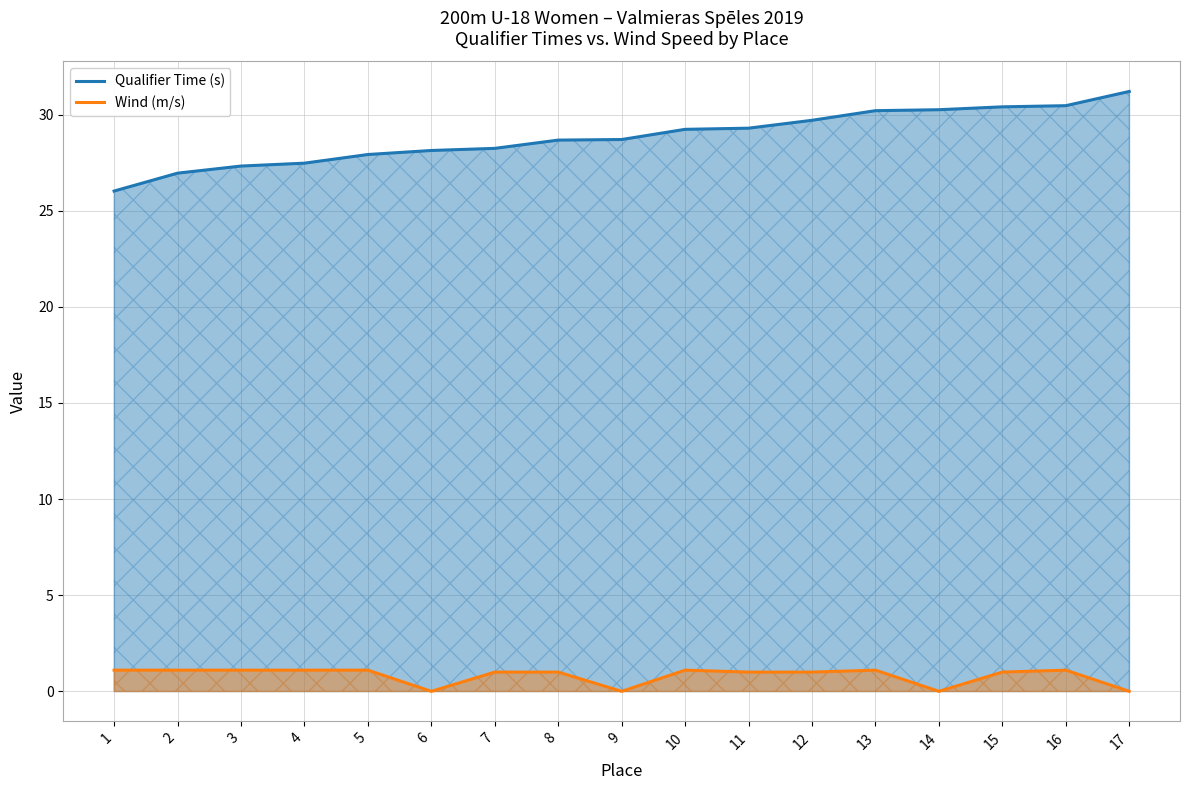

Rank the series by their maximum value, from highest to lowest.

Qualifier Time (s), Wind (m/s)